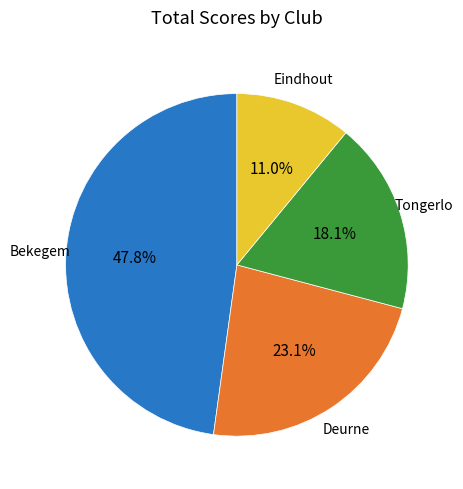

Is there a majority slice in this chart?

No